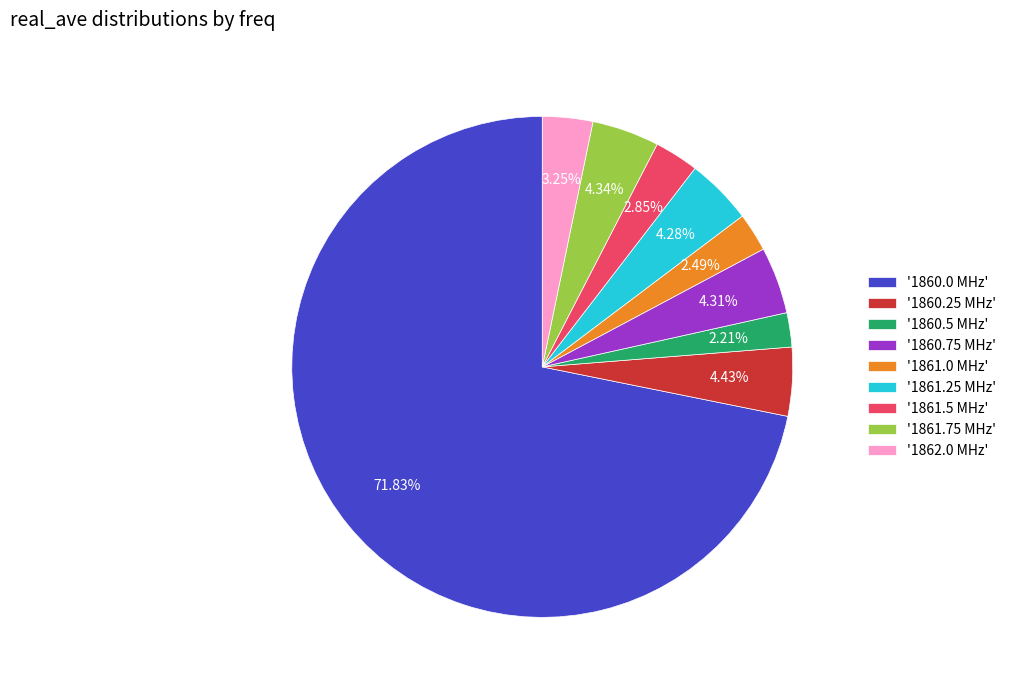

Count the number of slices in the pie.

9